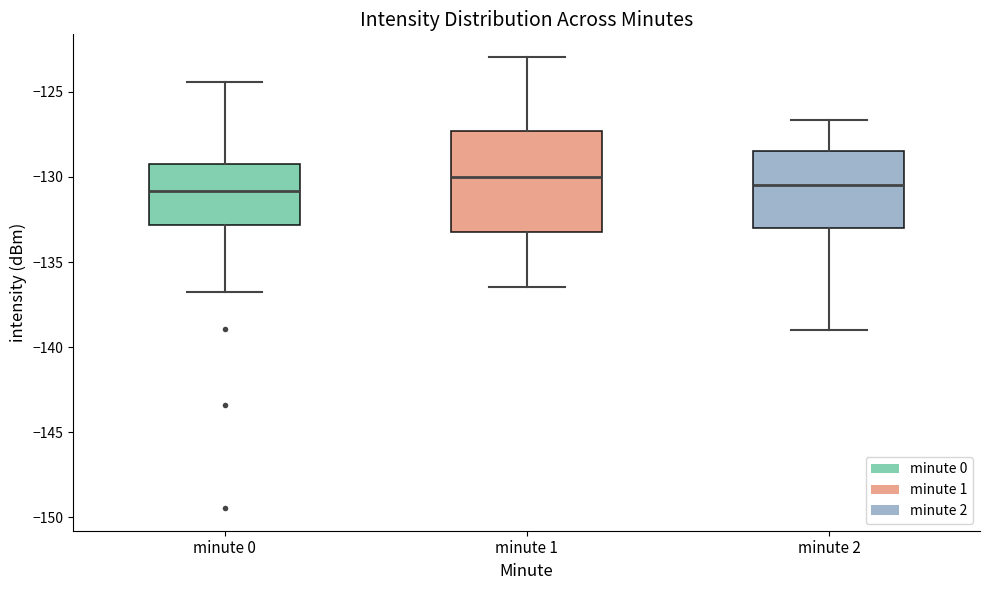

Which box is the tallest, from its lower edge to its upper edge?

minute 1